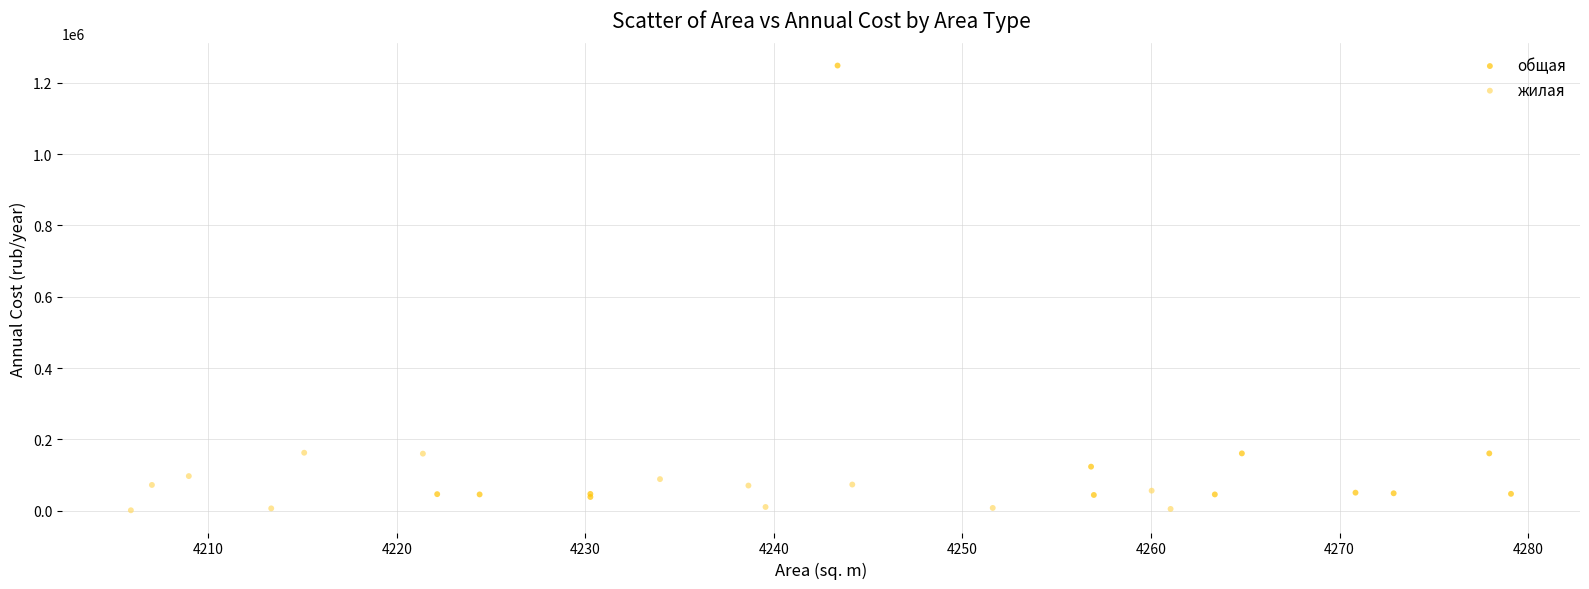

Which series has the widest spread of Y values?

общая